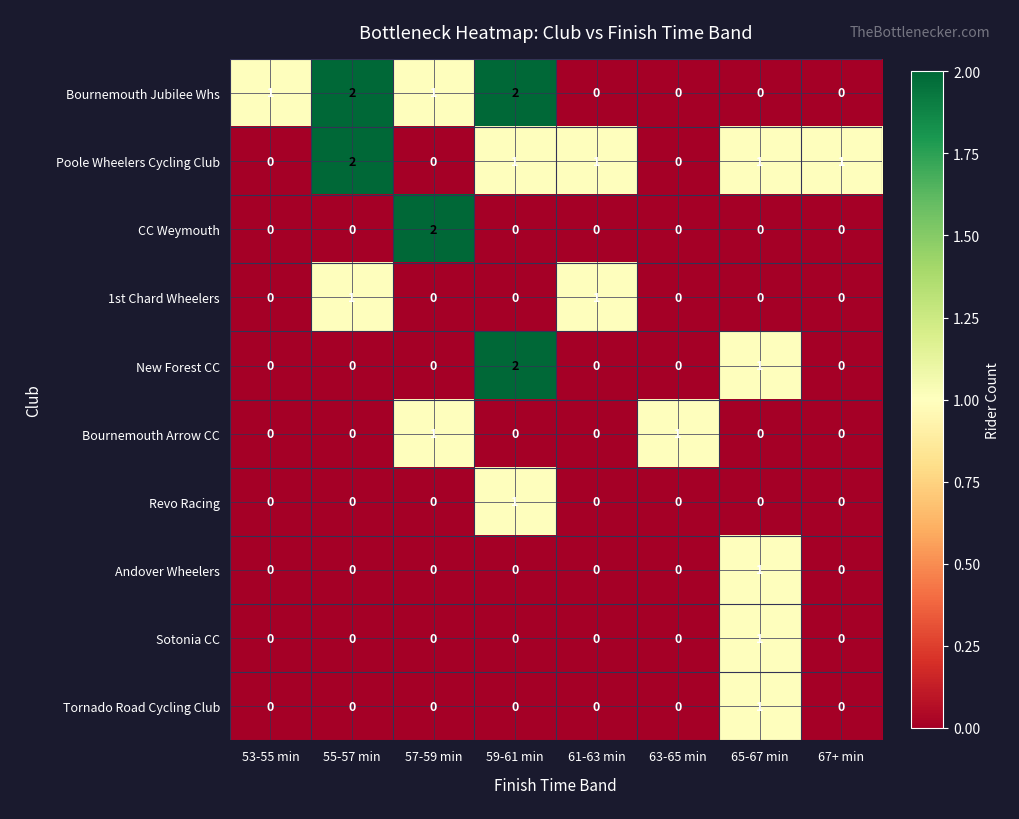

Between 57-59 min and 67+ min, which series saw the biggest shift?

CC Weymouth